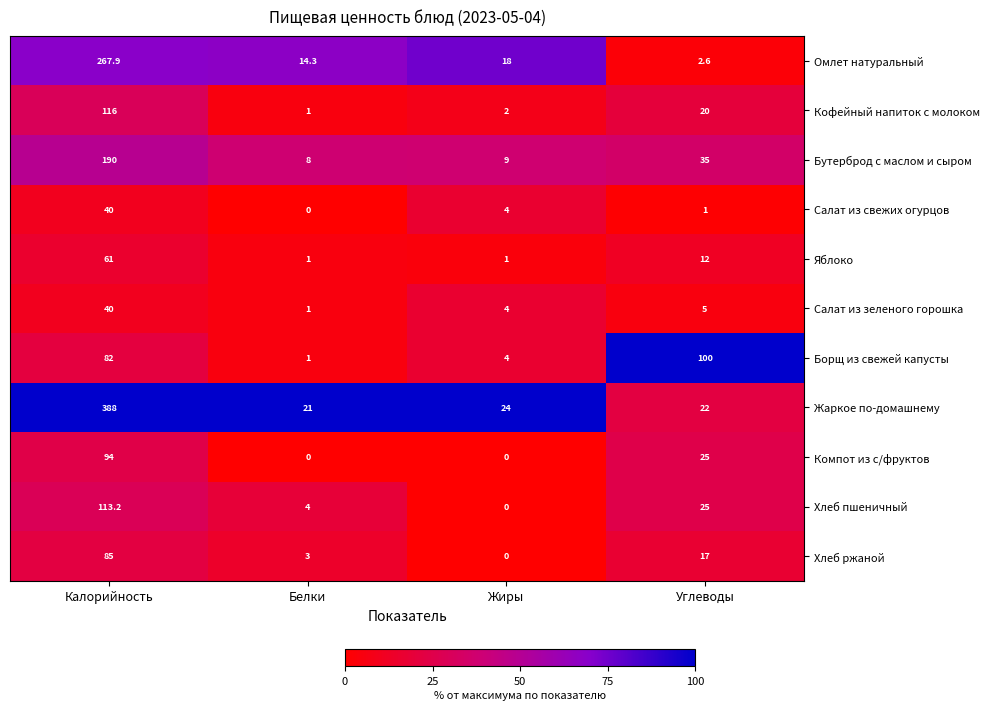

How many categories are shown in the chart?

4